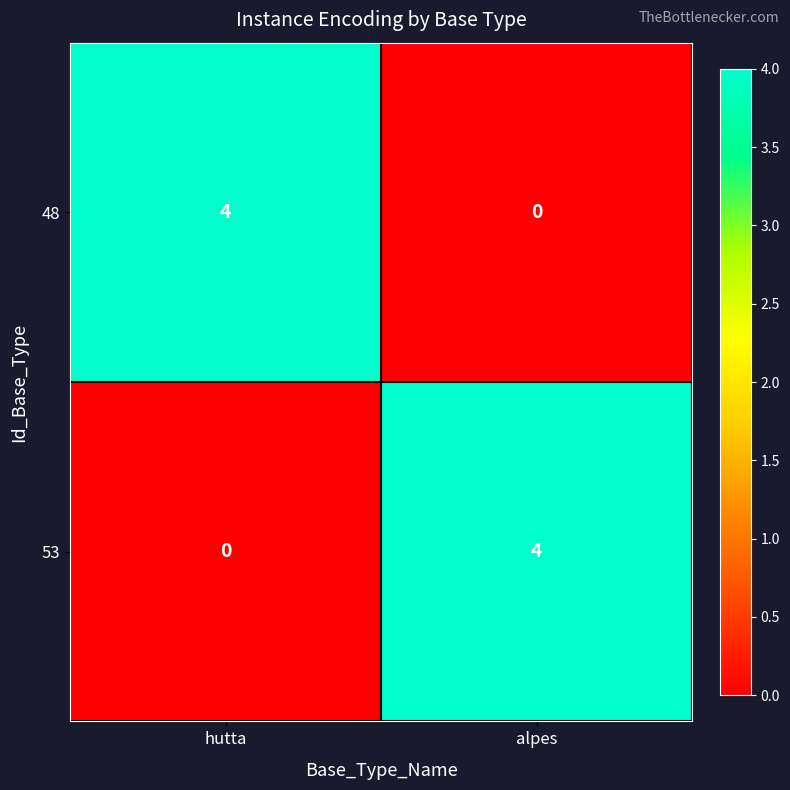

Reading left to right, list all the values displayed in this chart.

48: 4	0
53: 0	4